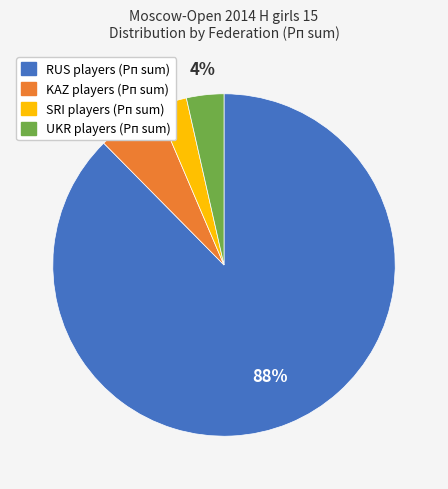

Do SRI and UKR together represent more than half of the pie?

No